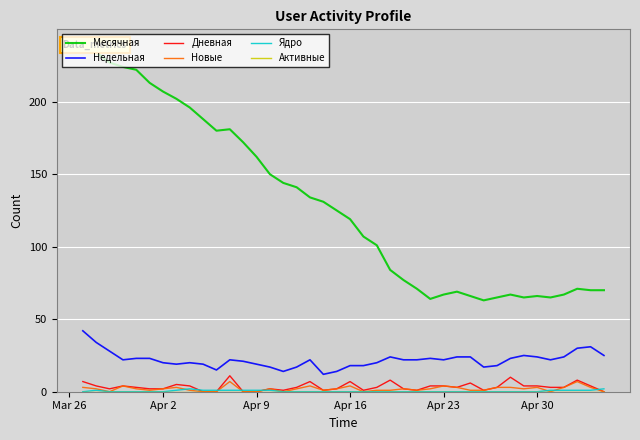

True or false: Недельная and Активные cross at least once.

False